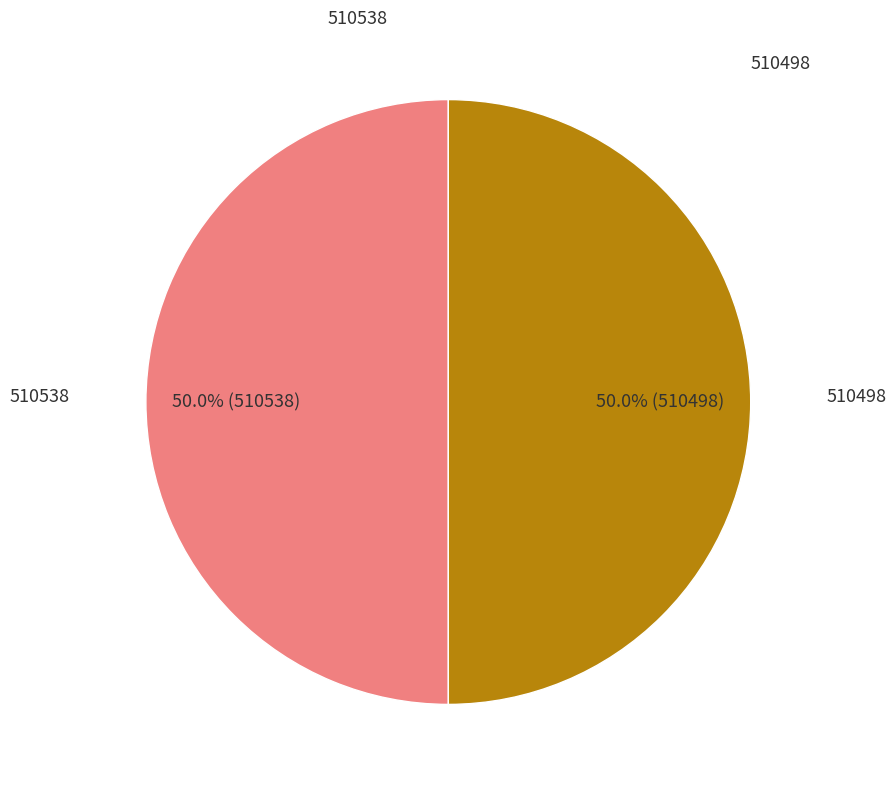

How many segments does this pie chart have?

2